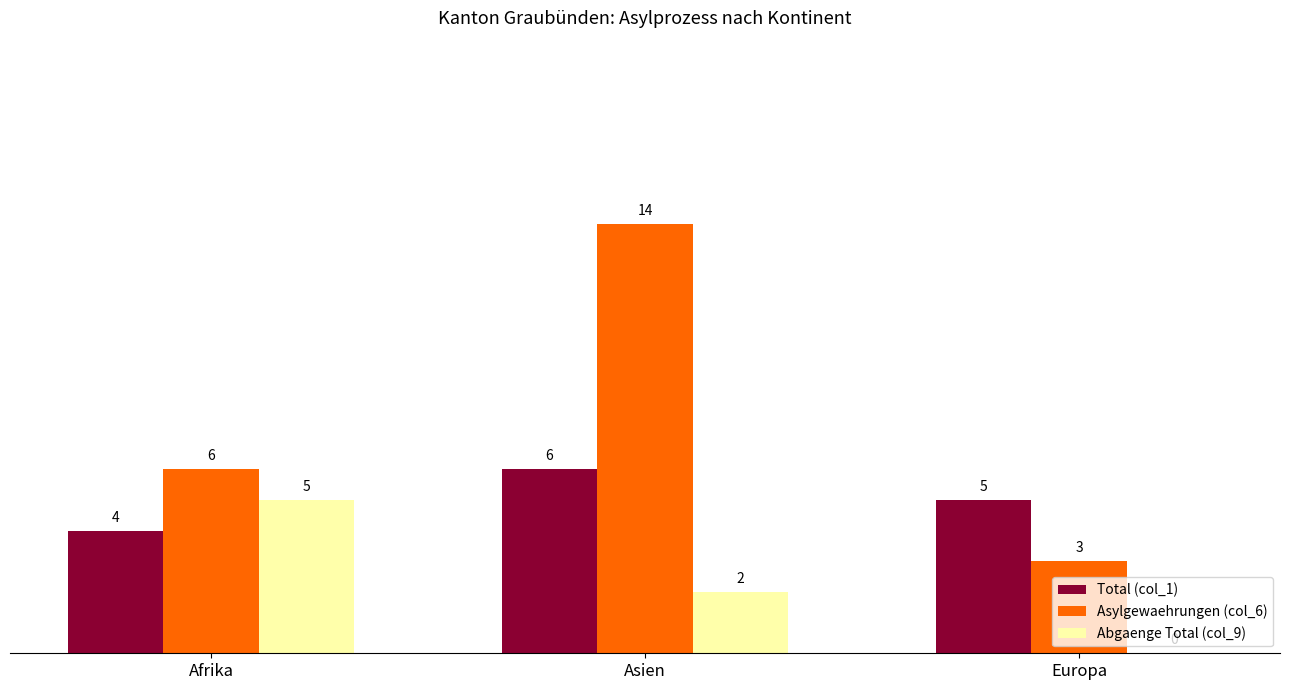

How many groups of bars are there?

3